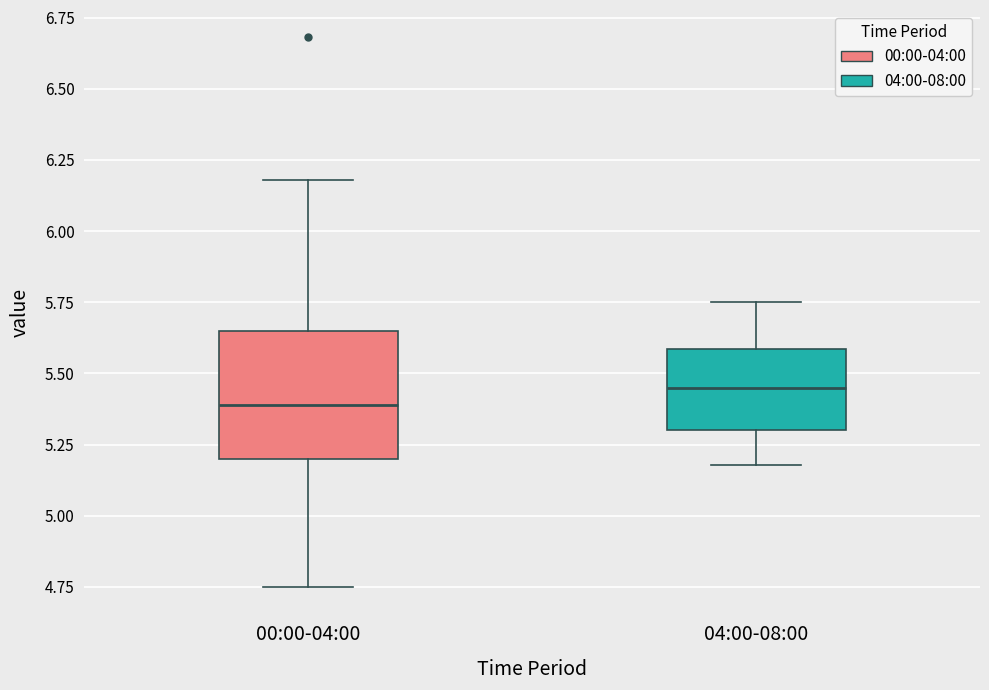

Where is the lower edge of the box for 04:00-08:00 on the y-axis? The values are not printed on the chart, so give them approximately, as read against the axis.

5.30